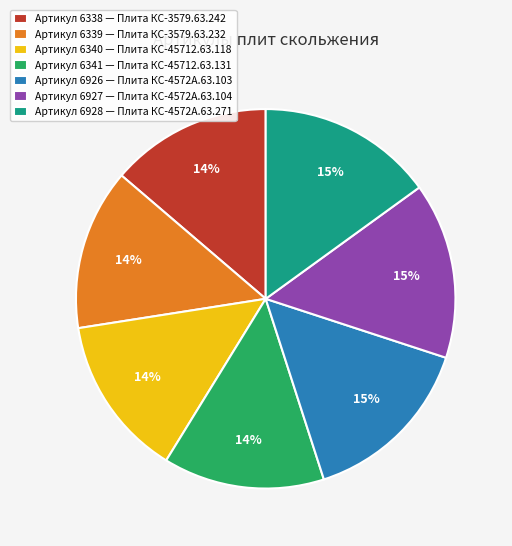

Is there any slice that represents more than half of the pie?

No